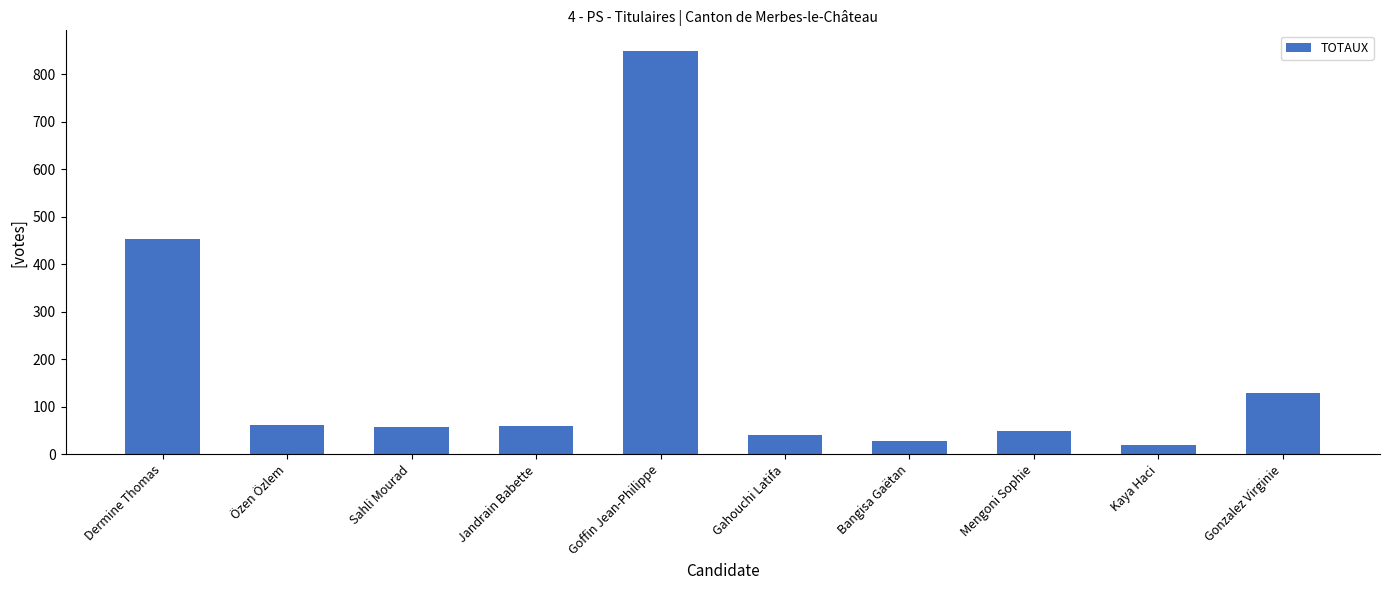

What is the change in value from Özen Özlem to Bangisa Gaëtan?

-33